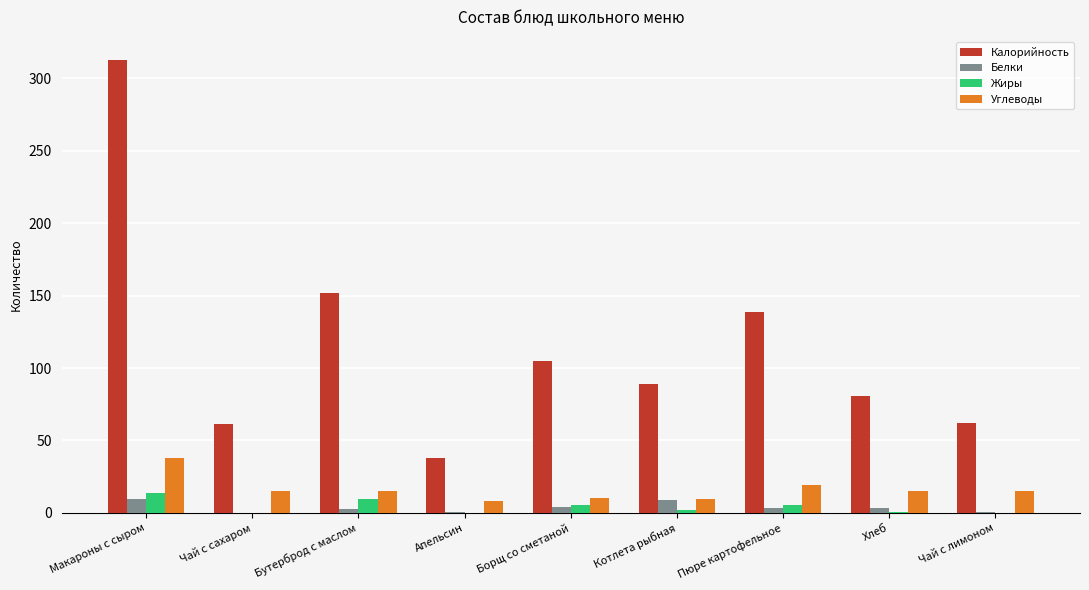

The value of Углеводы at Макароны с сыром is 37.8. True or false?

True